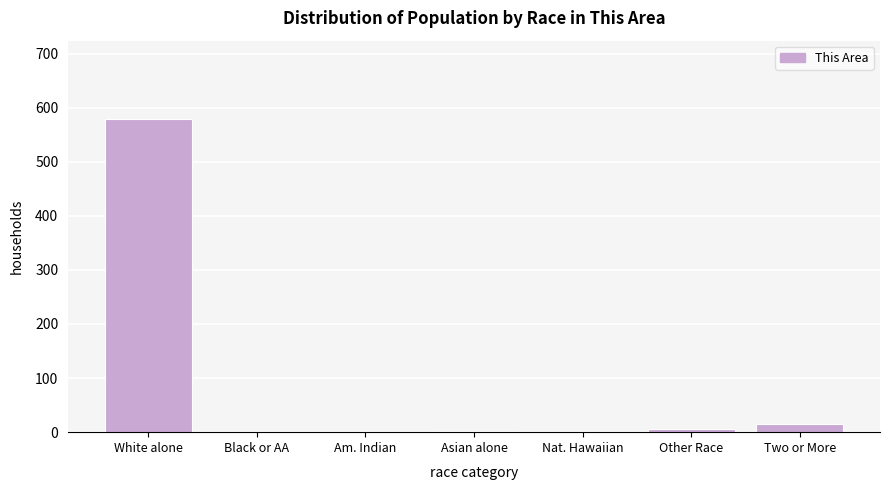

What is the change in value from Nat. Hawaiian to Two or More?

+16